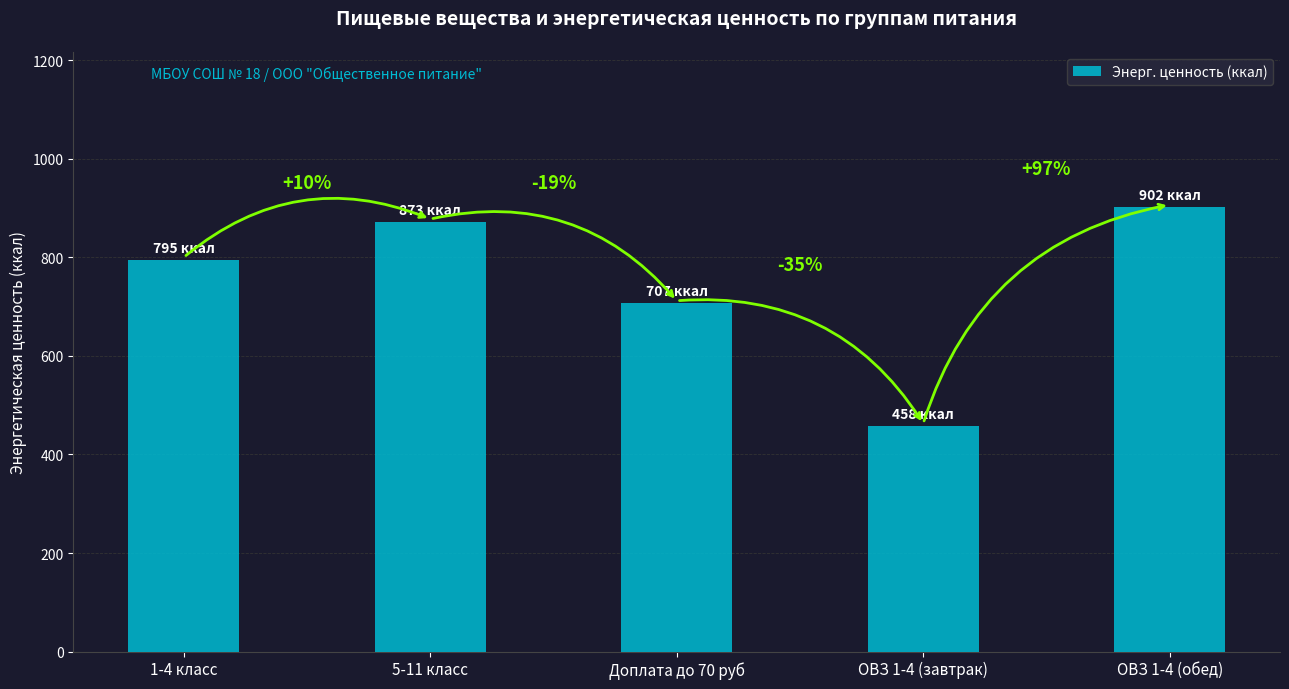

What is the label of the 3rd bar from the left?

Доплата до 70 руб